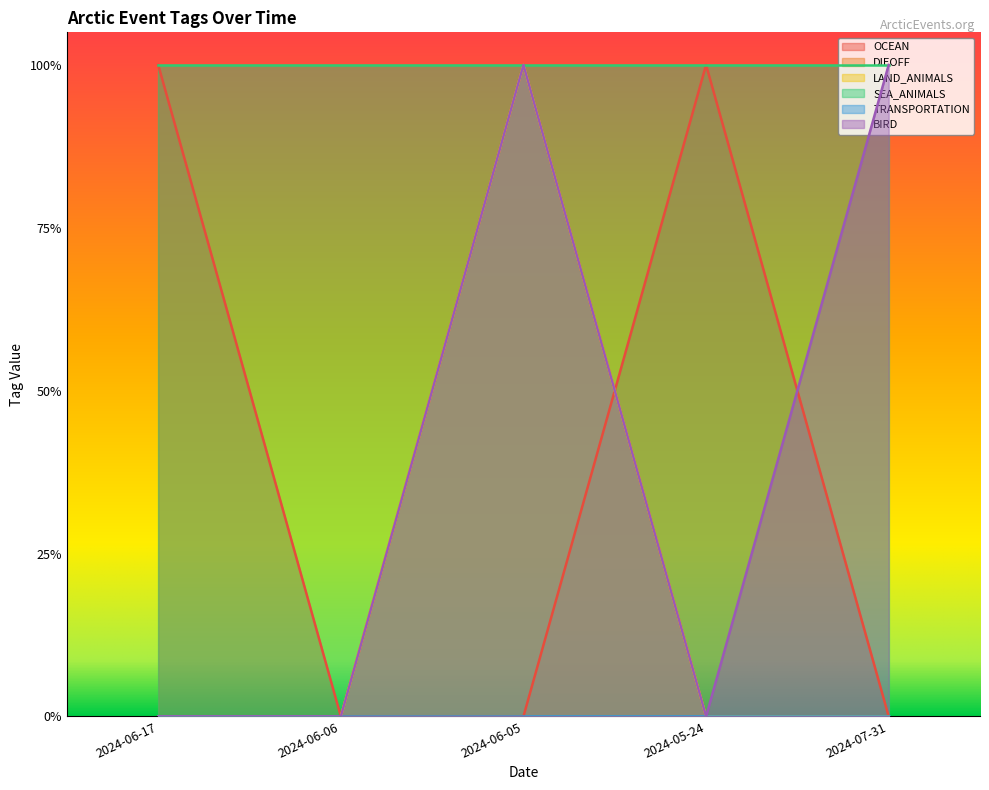

At which category is the sum across all series the highest?

2024-06-05